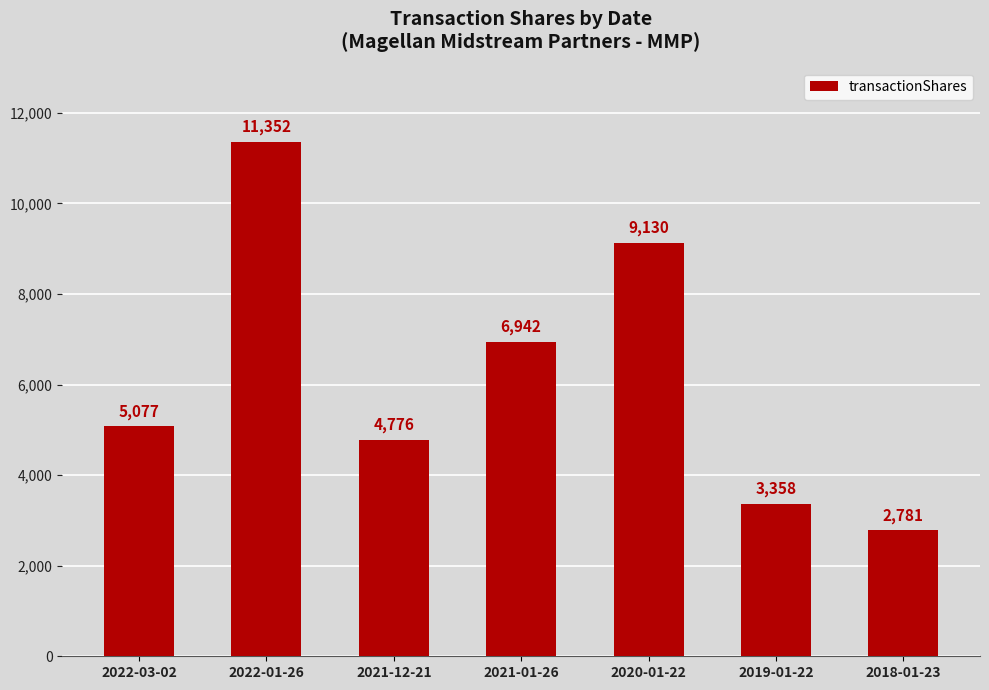

The chart shows a value of 2781 at 2018-01-23. True or false?

True